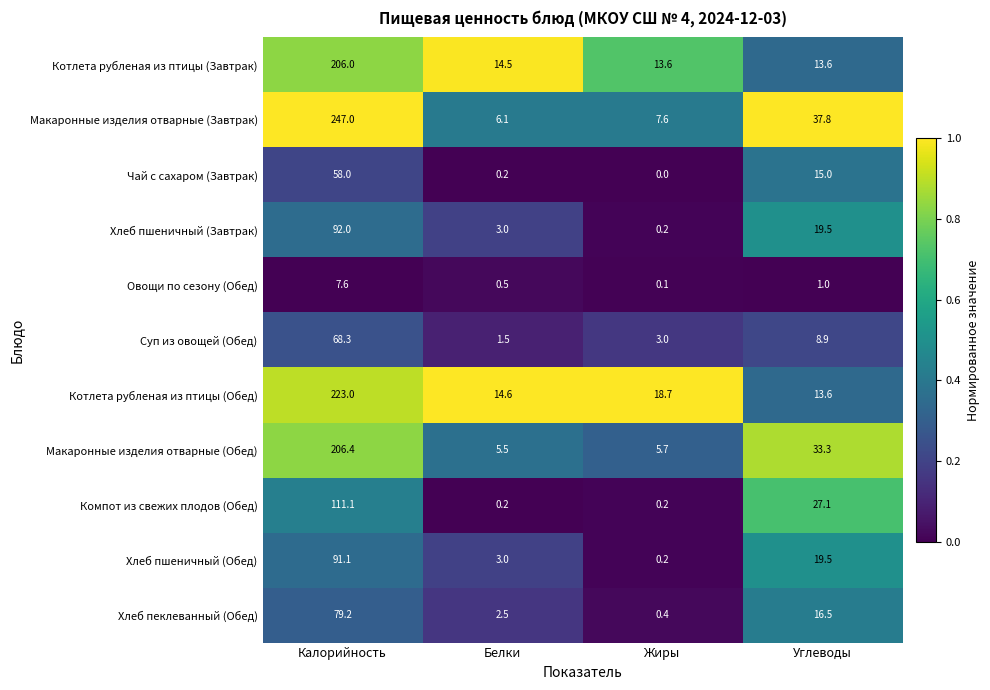

Rank the series by their maximum value, from lowest to highest.

Овощи по сезону (Обед), Чай с сахаром (Завтрак), Суп из овощей (Обед), Хлеб пеклеванный (Обед), Хлеб пшеничный (Обед), Хлеб пшеничный (Завтрак), Компот из свежих плодов (Обед), Котлета рубленая из птицы (Завтрак), Макаронные изделия отварные (Обед), Котлета рубленая из птицы (Обед), Макаронные изделия отварные (Завтрак)